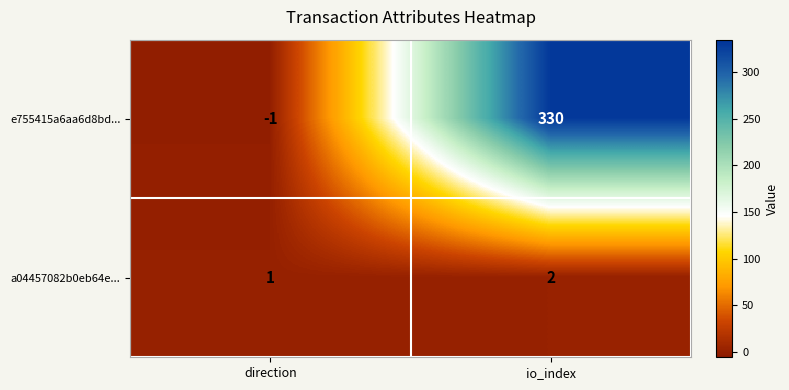

What is the sum of all a04457082b0eb64e... values?

3